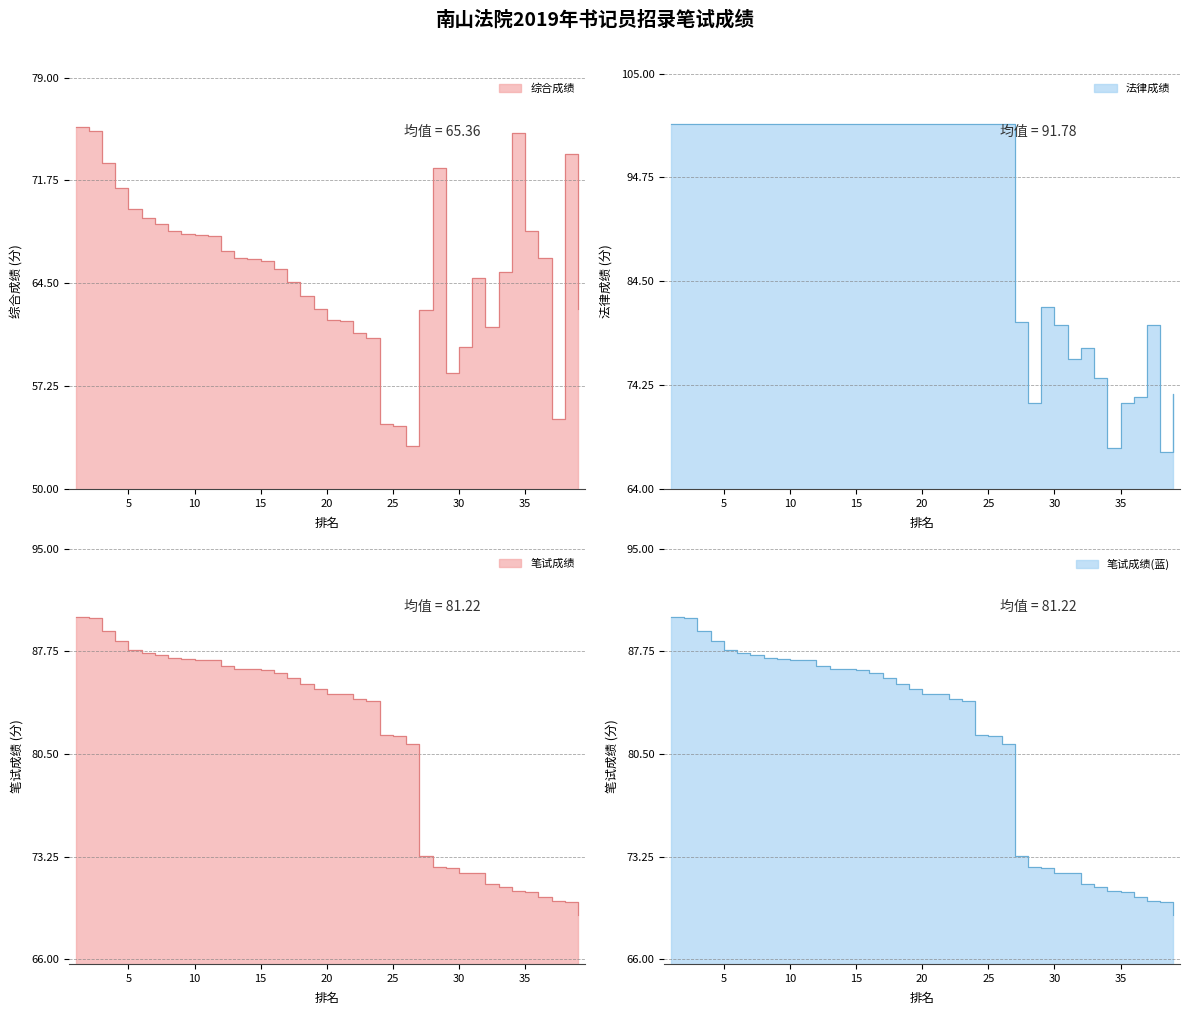

What is the difference between the maximum and minimum values in the 笔试成绩 series?

21.1